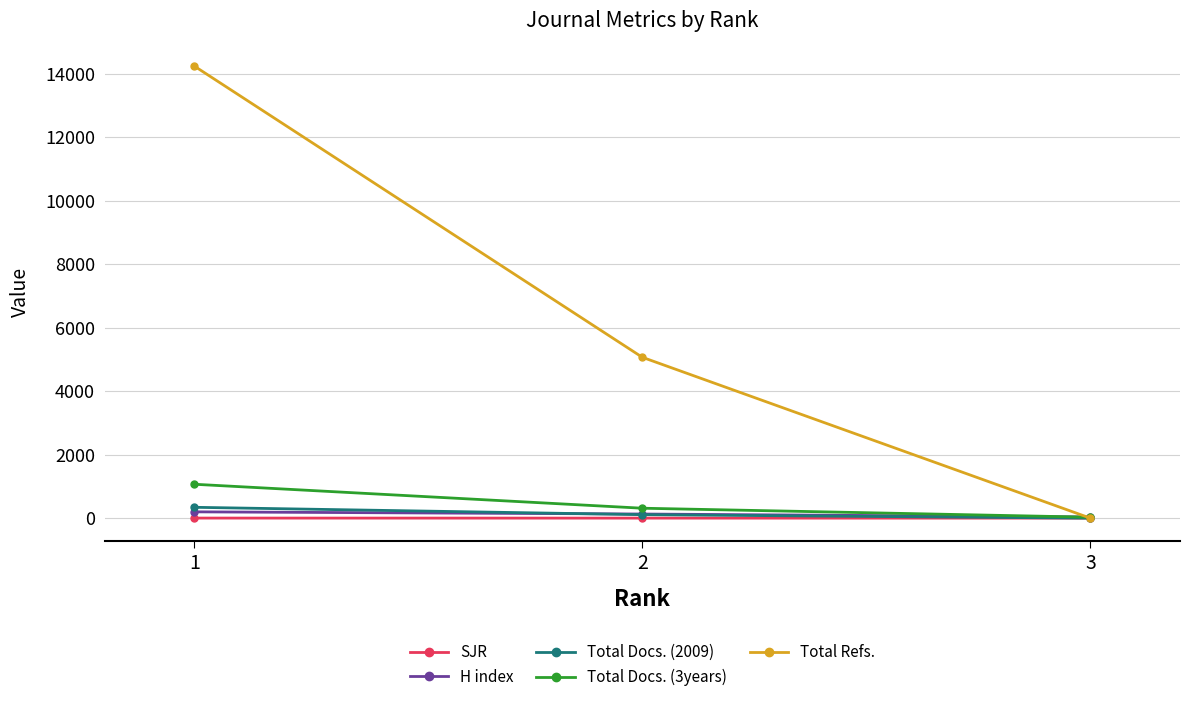

Which series has the largest total across all categories?

Total Refs.